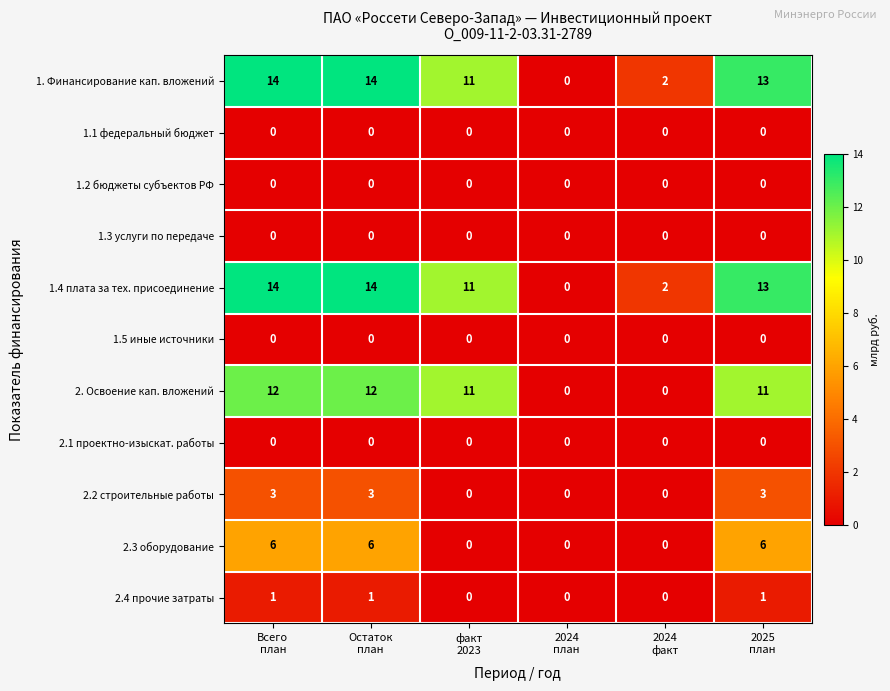

What is the difference between the maximum and minimum values in the 1. Финансирование кап. вложений series?

14